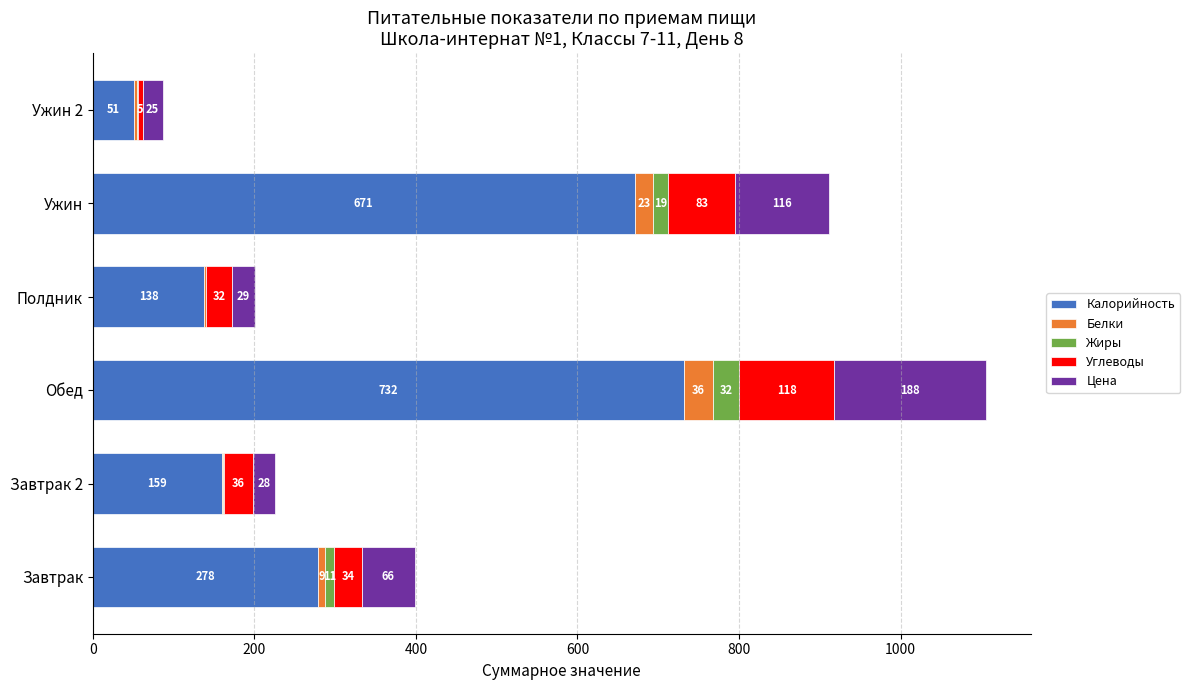

True or false: Калорийность has a value of 14.9 at Ужин 2.

False